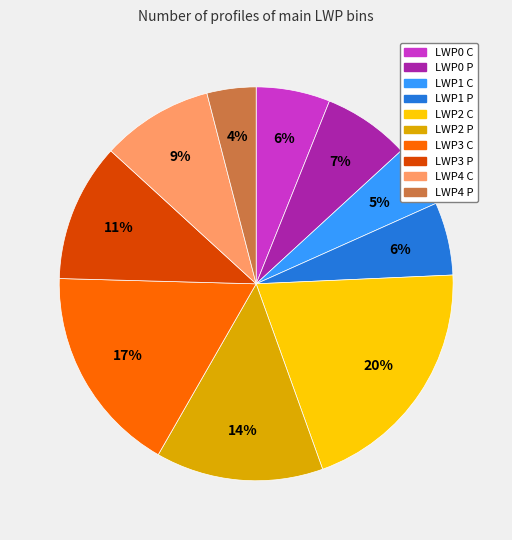

Combined, do LWP2 P and LWP0 C account for over 50%?

No